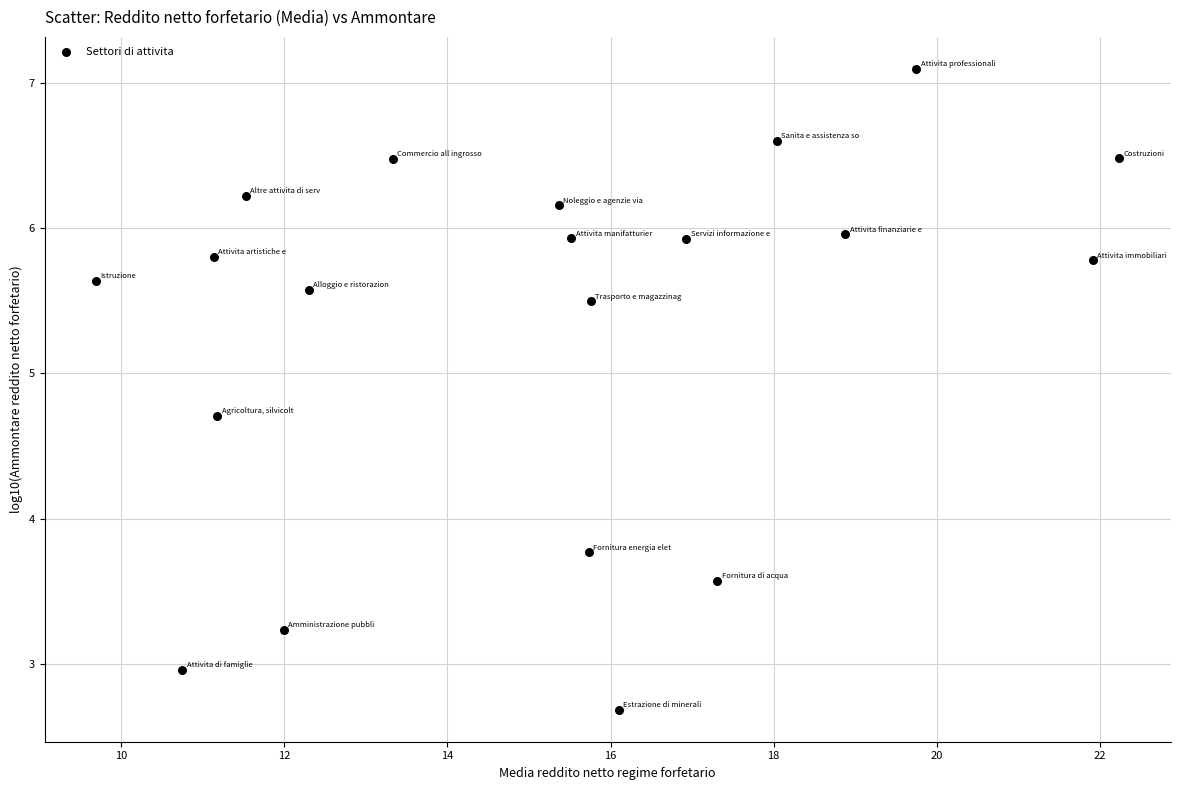

What Y value in the scatter plot is closest to 4?

3.8